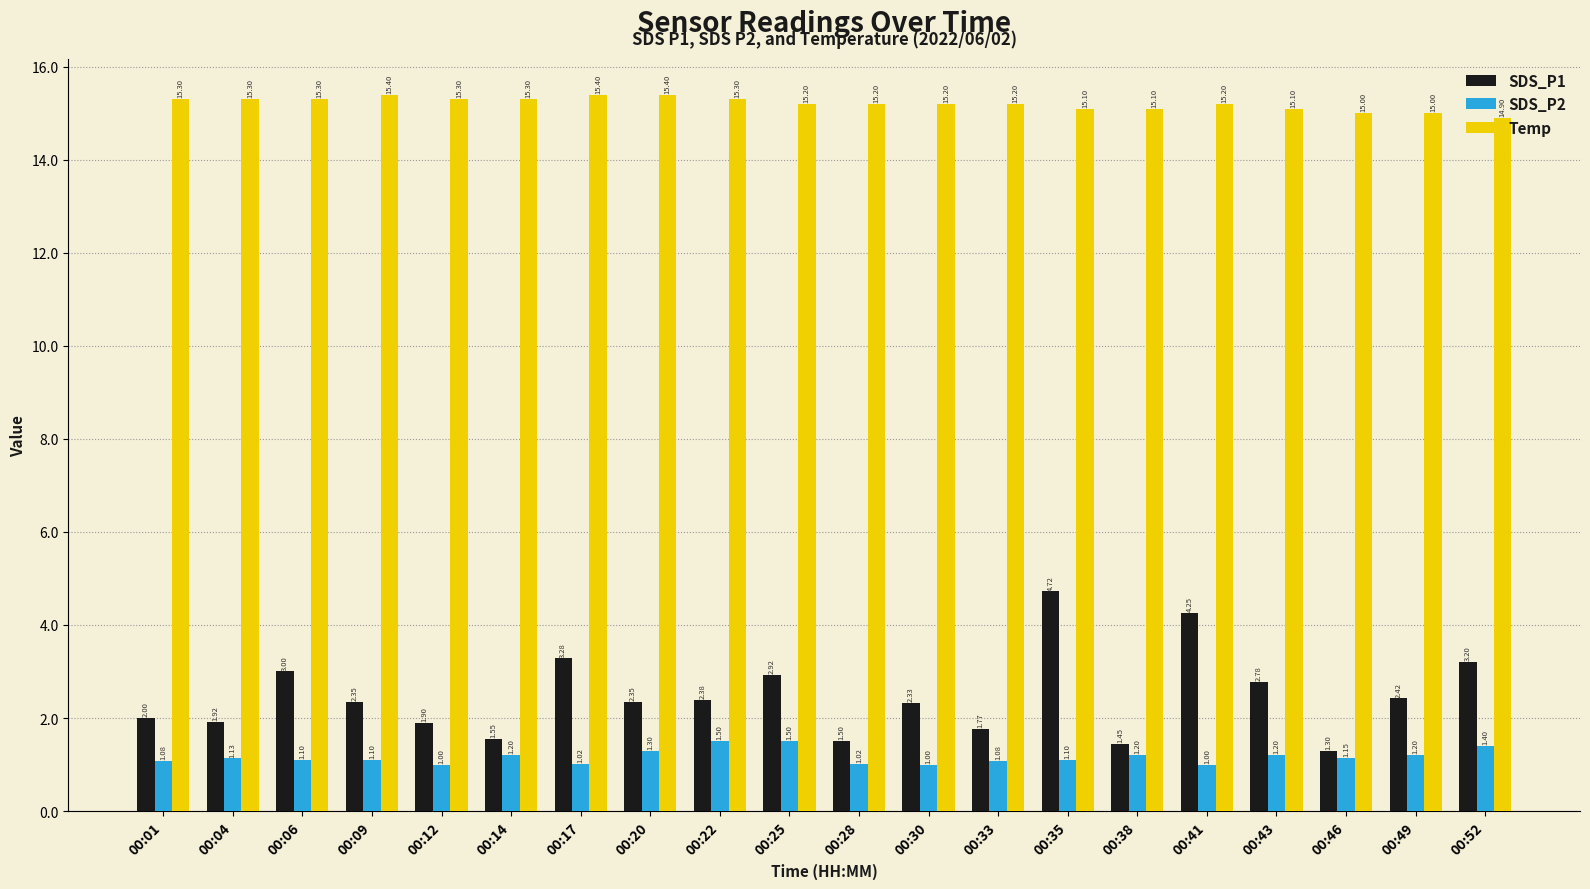

What is the value of the SDS_P2 bar at the 16th from the left?

1.0